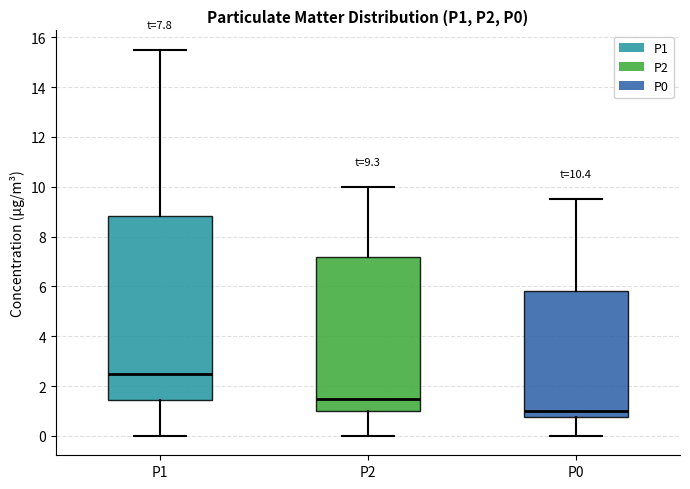

Comparing the boxes themselves (not the whiskers), which one is the tallest?

P1